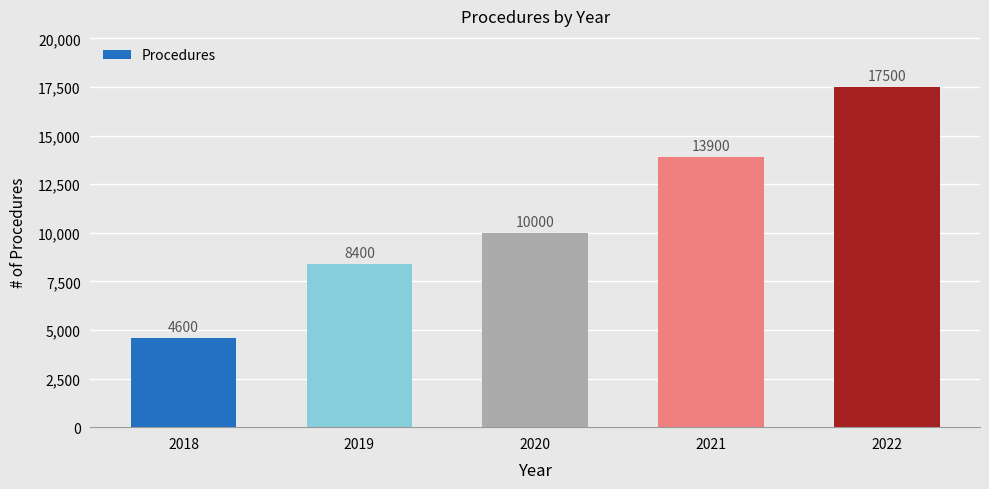

What is the sum of the values at 2020 and 2021?

23900